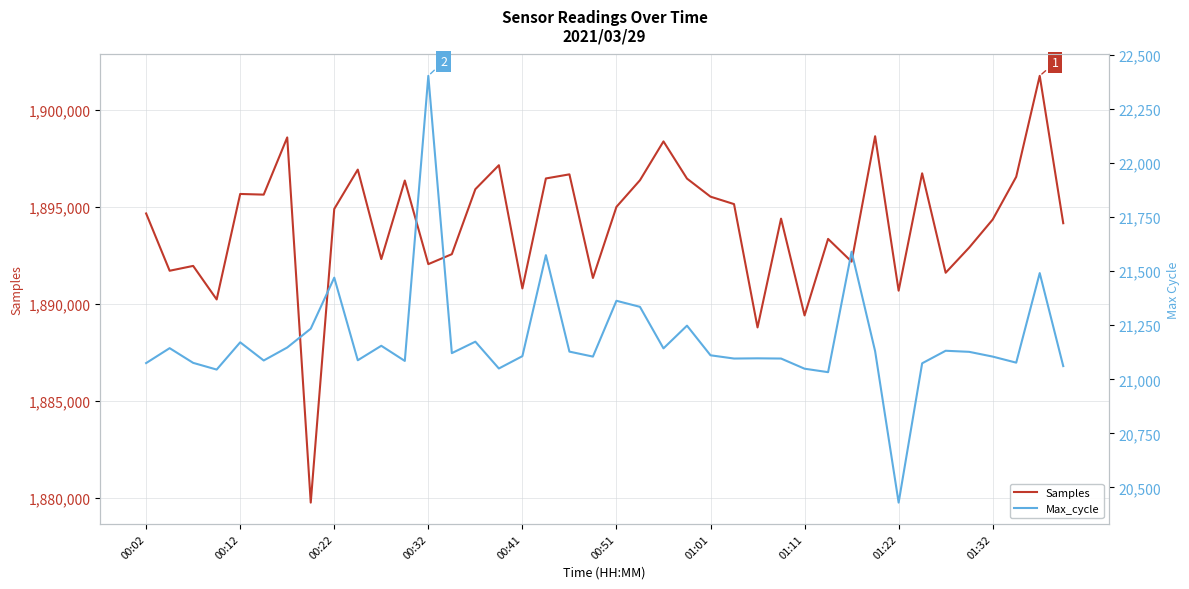

At which category is the sum across all series the highest?

38